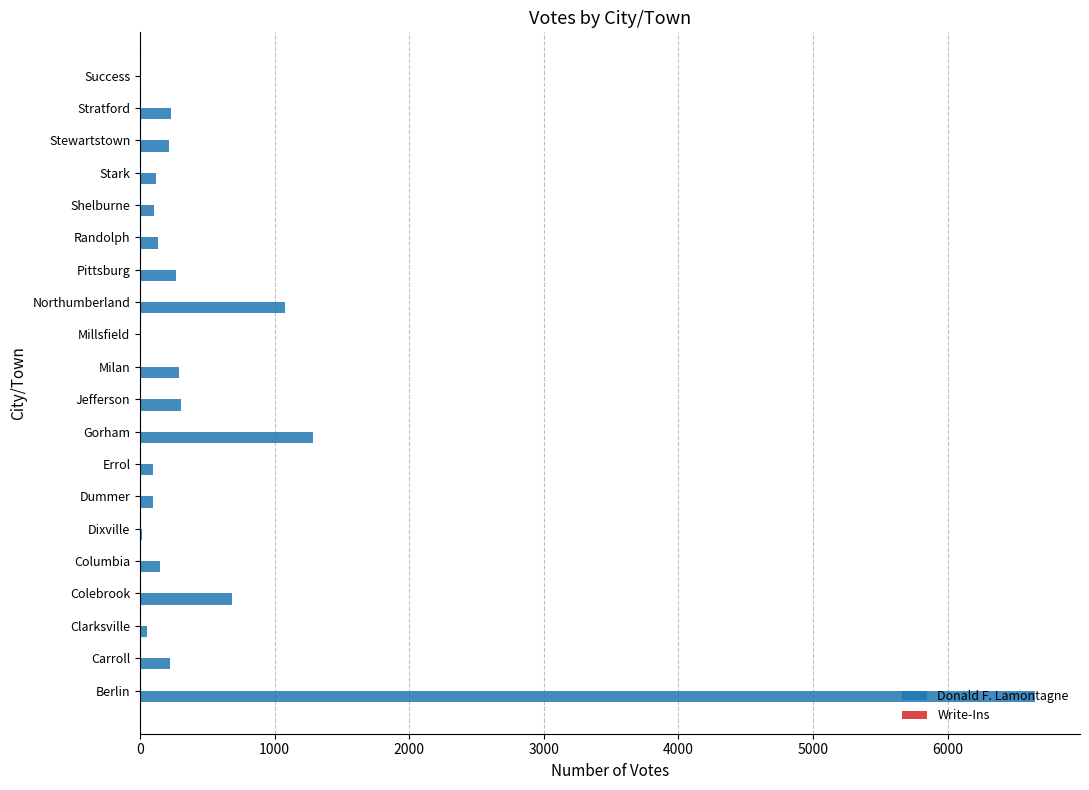

Which series changed the most between Berlin and Stewartstown?

Donald F. Lamontagne